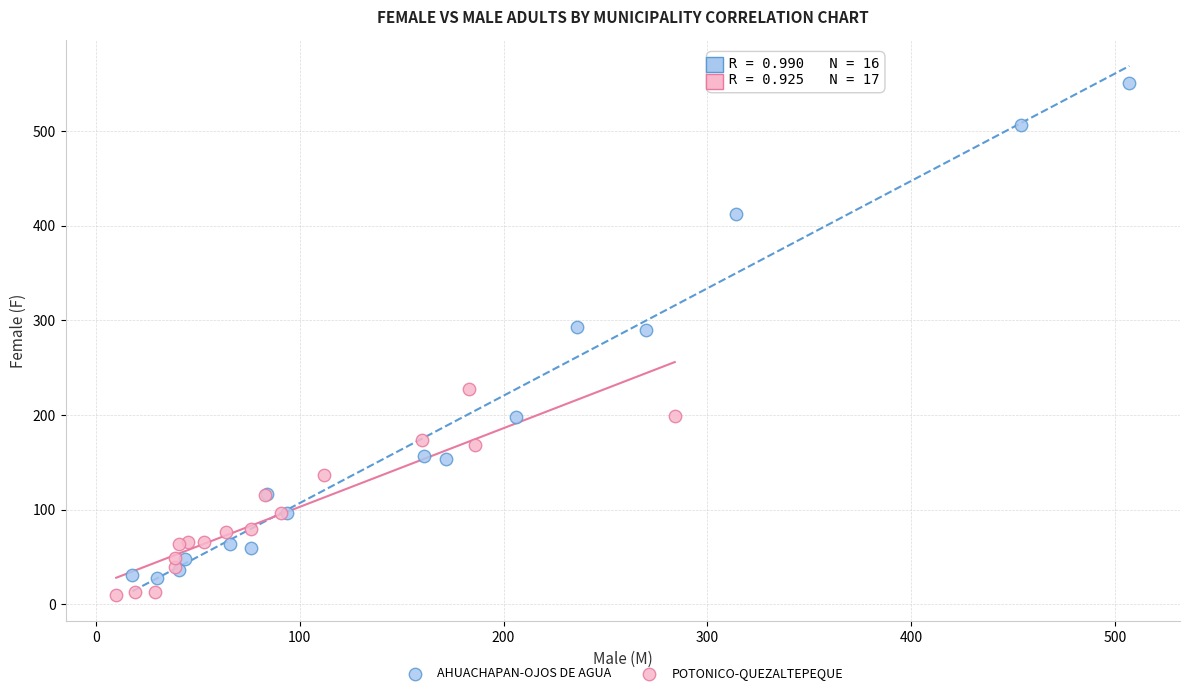

Which series has the widest spread of Y values?

AHUACHAPAN-OJOS DE AGUA